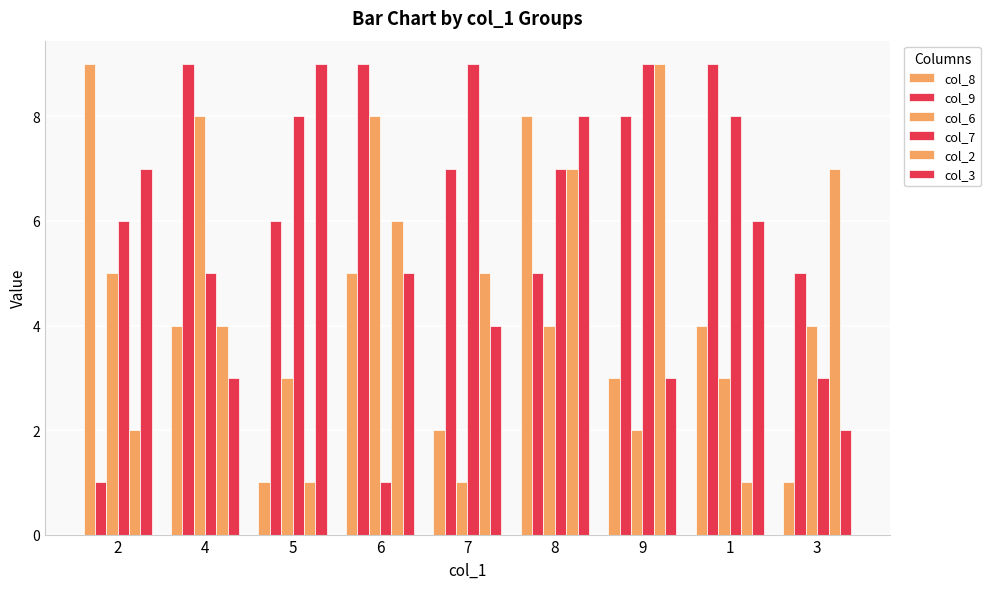

Rank the series by their maximum value, from highest to lowest.

col_8, col_9, col_7, col_2, col_3, col_6